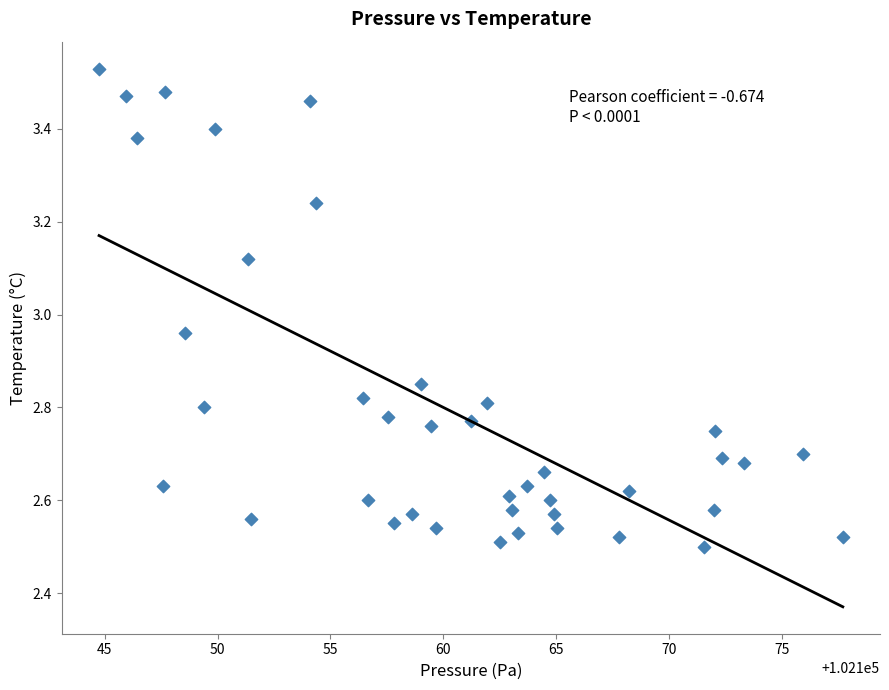

What is the range of X values (max minus min)?

32.9